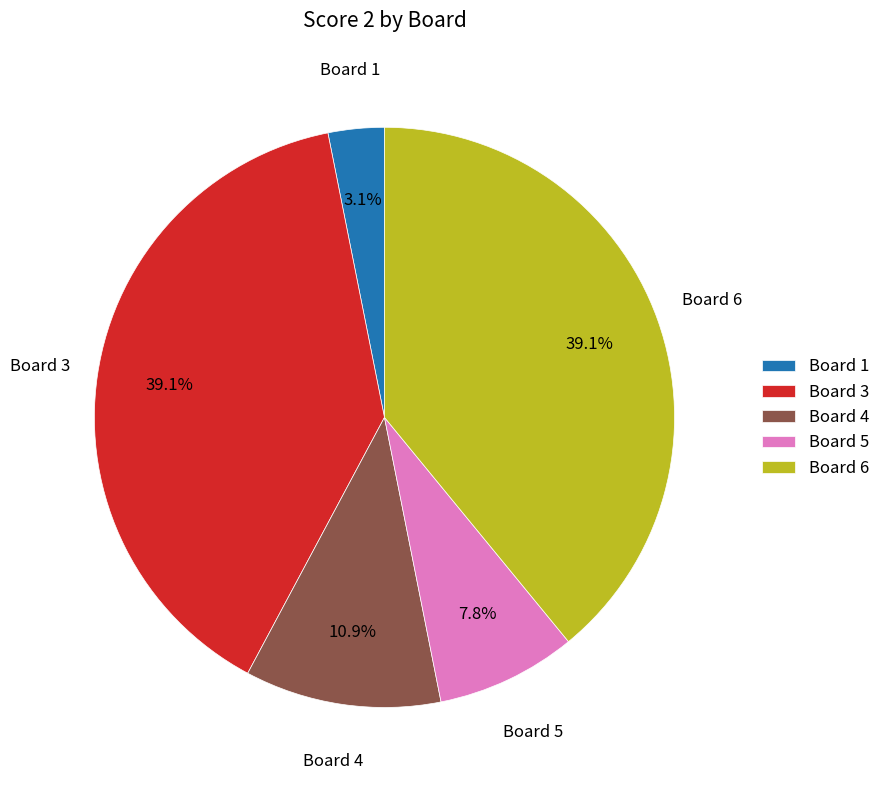

To the nearest percent, what is the combined percentage of Board 3 and Board 5?

47%